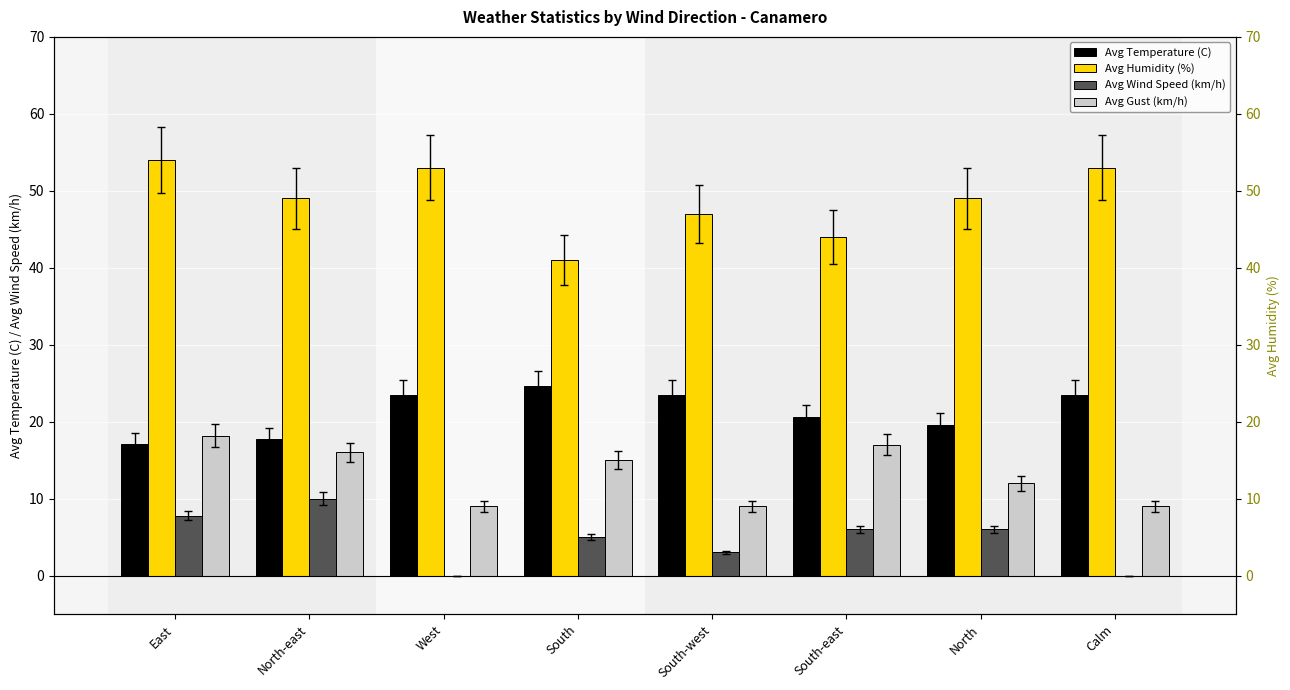

Rank the series by their average value, from highest to lowest.

Avg Humidity (%), Avg Temperature (C), Avg Gust (km/h), Avg Wind Speed (km/h)